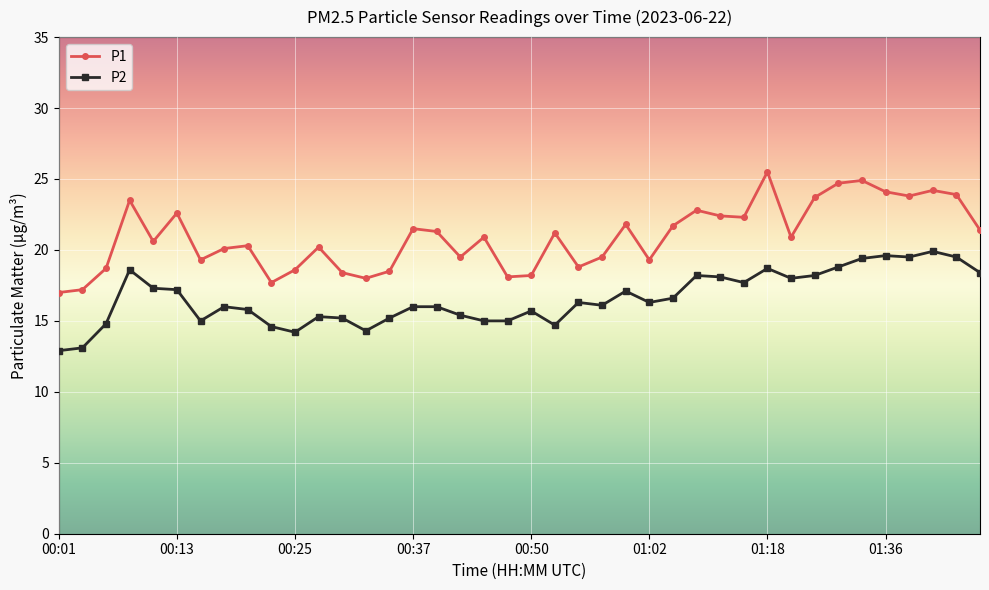

What is the value of the P2 point at the 24th from the left?

16.1